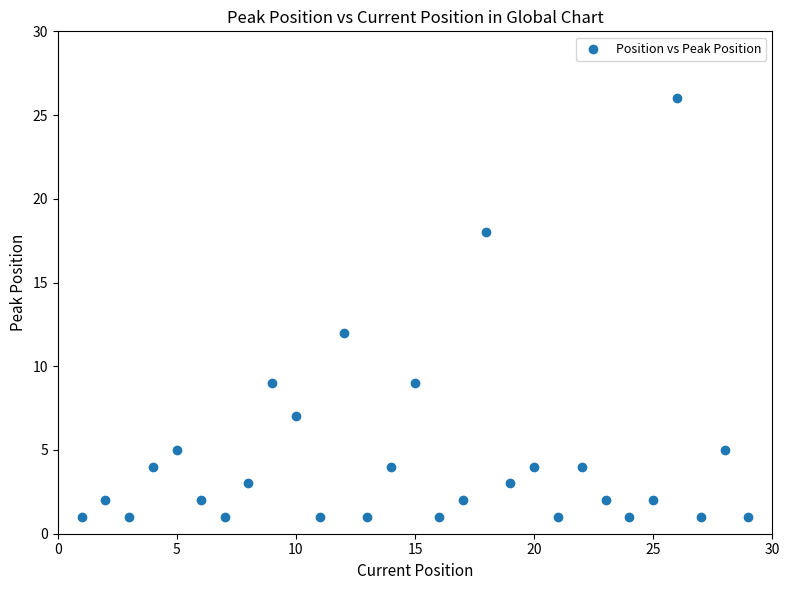

What Y value in the scatter plot is closest to 13?

12